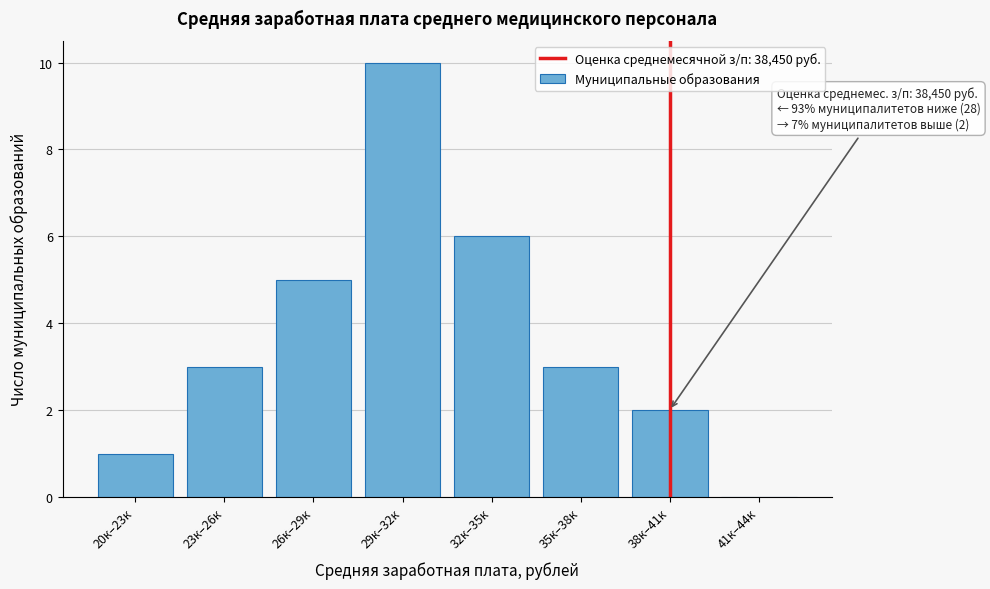

Reading right to left, list all the values displayed in this chart.

41к–44к=0	38к–41к=2	35к–38к=3	32к–35к=6	29к–32к=10	26к–29к=5	23к–26к=3	20к–23к=1